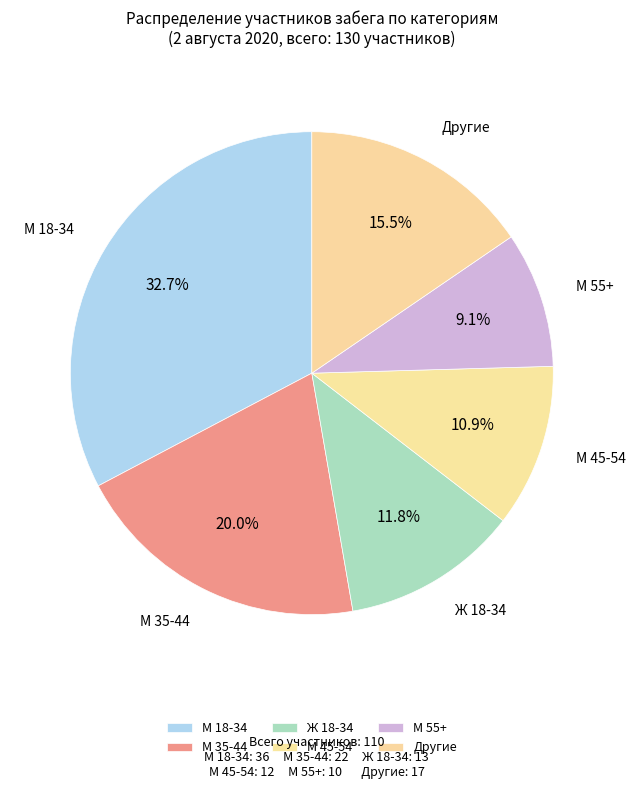

Which category has the smallest portion of the pie?

М 55+